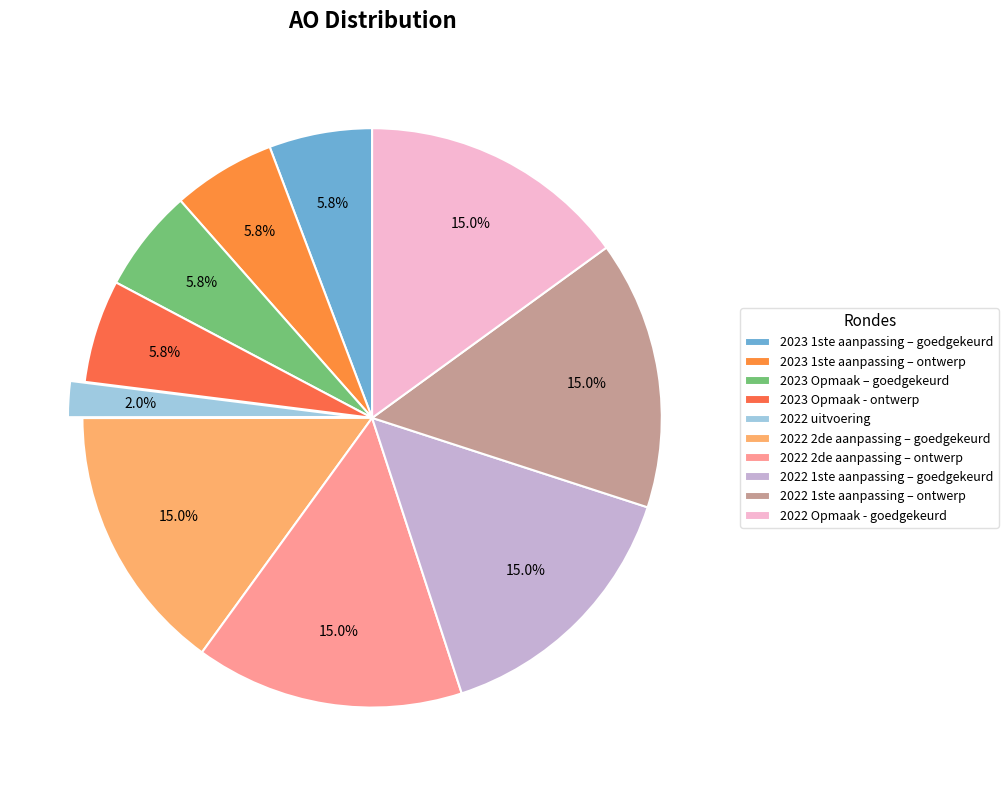

Rank the categories by value from lowest to highest.

2022 uitvoering, 2023 1ste aanpassing – goedgekeurd, 2023 1ste aanpassing – ontwerp, 2023 Opmaak – goedgekeurd, 2023 Opmaak - ontwerp, 2022 2de aanpassing – goedgekeurd, 2022 2de aanpassing – ontwerp, 2022 1ste aanpassing – goedgekeurd, 2022 1ste aanpassing – ontwerp, 2022 Opmaak - goedgekeurd